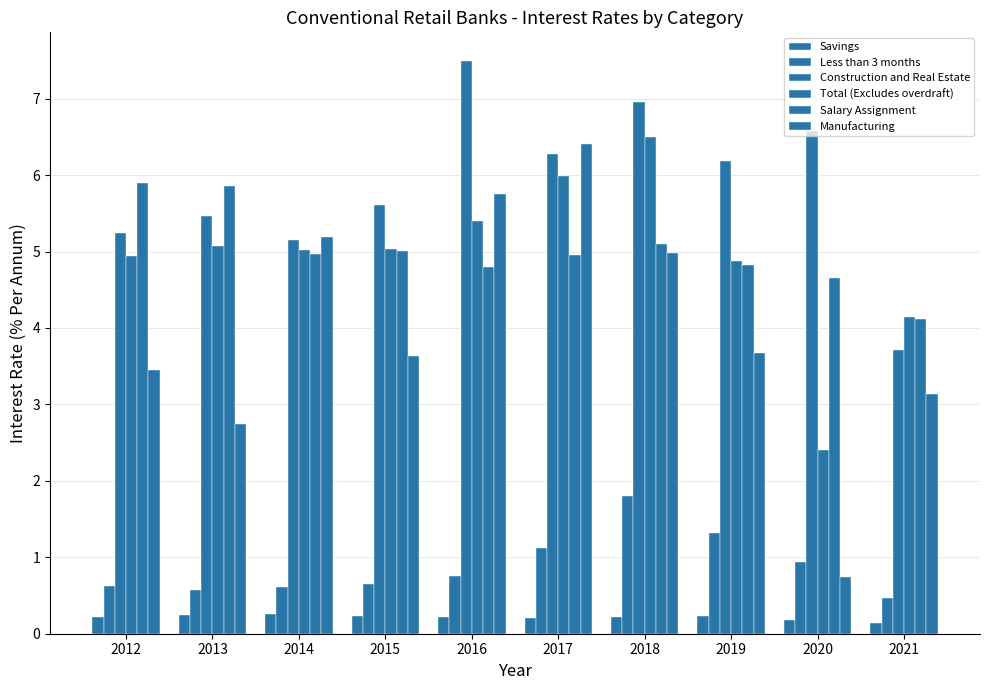

How many data points does each series have?

10